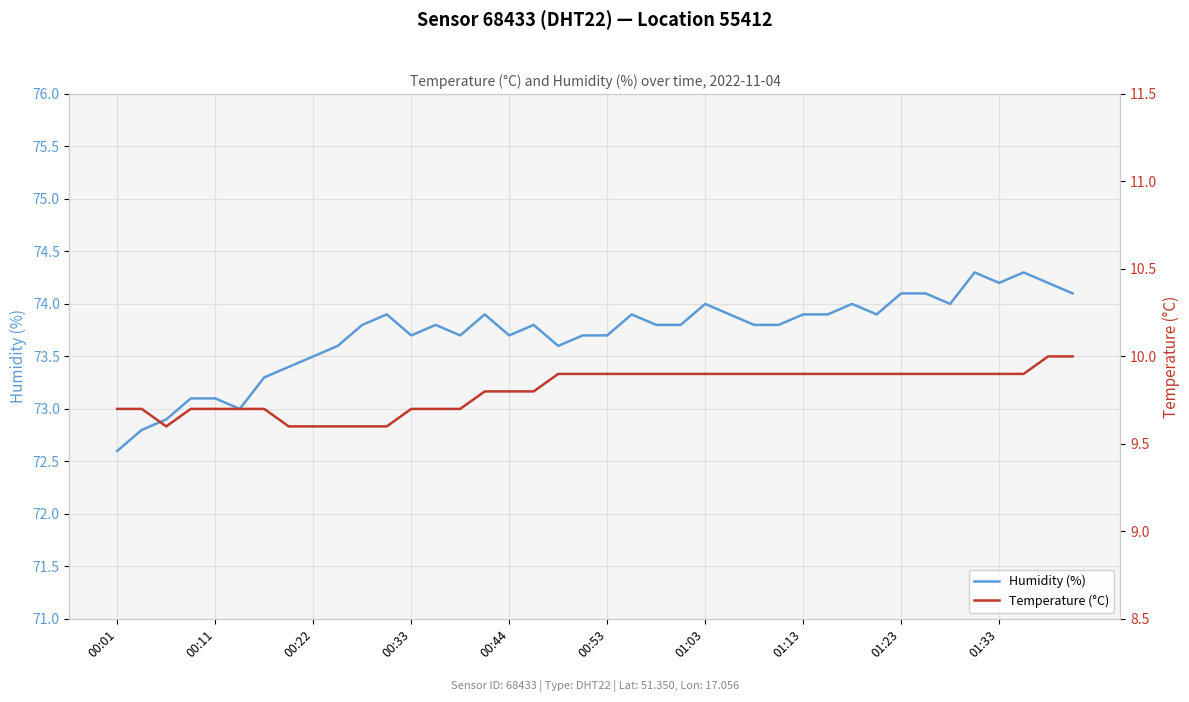

What is the difference between the second highest and minimum values in the Humidity (%) series?

1.7